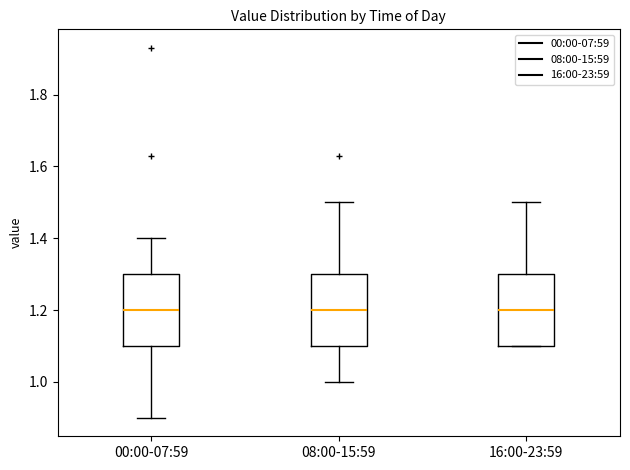

Reading left to right, transcribe this box plot: for each box, give where its median line is, the range the box spans, and where its two whiskers end, as read against the y-axis. The values are not printed on the chart, so give them approximately, as read against the axis.

00:00-07:59: median 1.2, box 1.1 to 1.3, whiskers 0.9 to 1.4
08:00-15:59: median 1.2, box 1.1 to 1.3, whiskers 1.0 to 1.5
16:00-23:59: median 1.2, box 1.1 to 1.3, whiskers 1.1 to 1.5